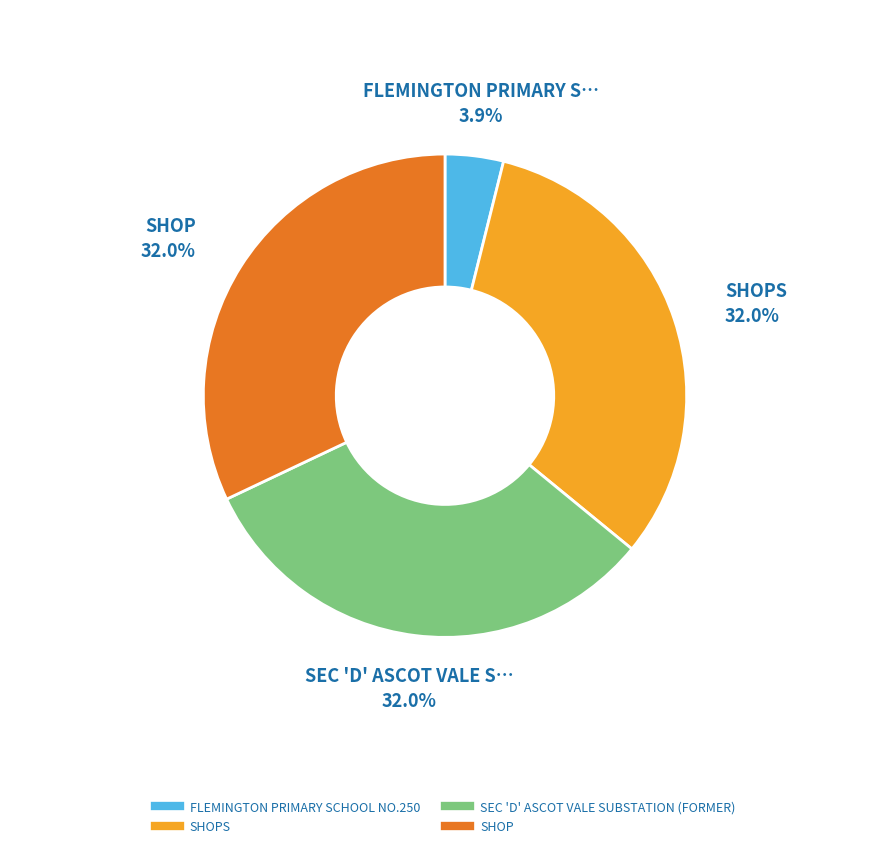

Is there any slice that represents more than half of the pie?

No